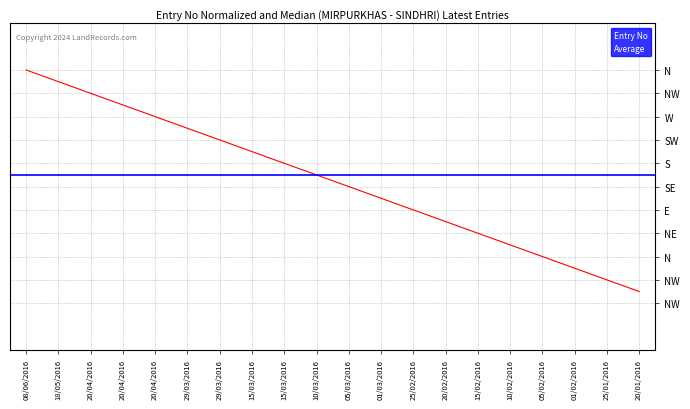

True or false: the data shows 88 at 15/03/2016.

False